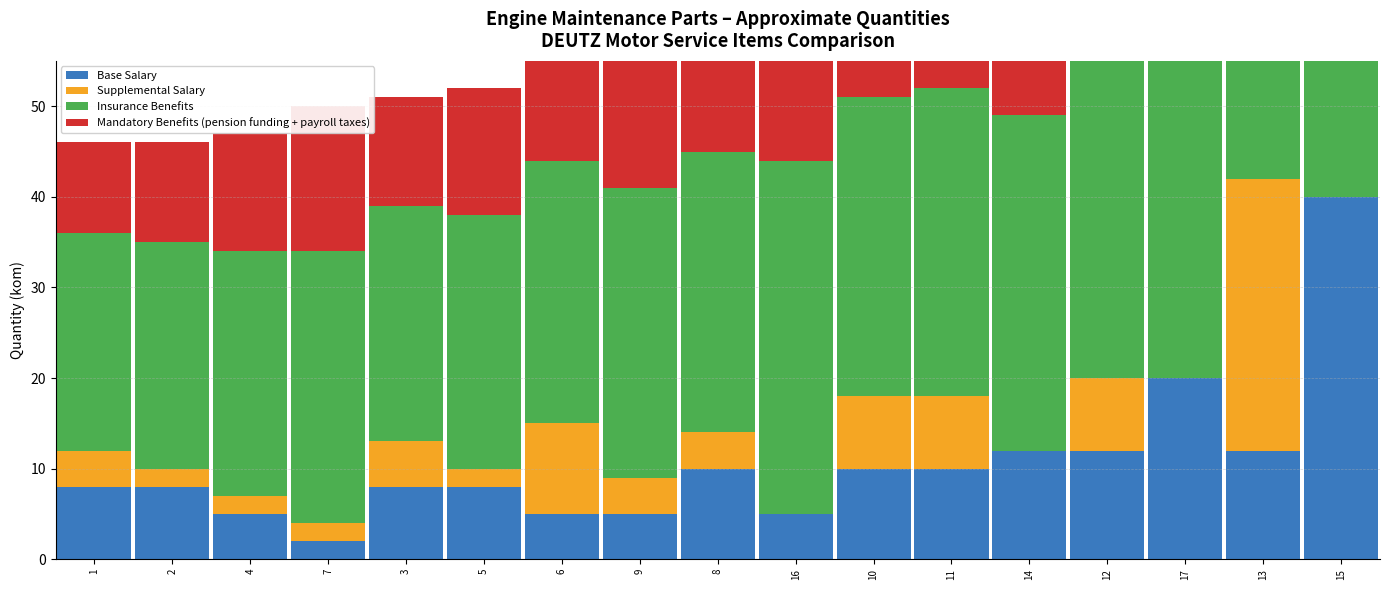

The Insurance Benefits series shows 32 at 9. True or false?

True